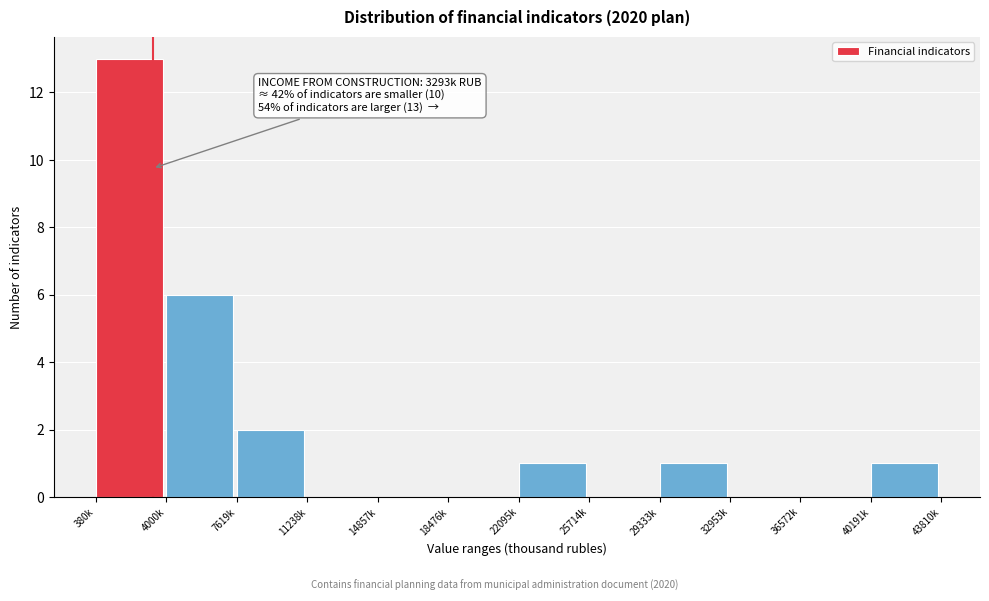

Reading right to left, list all the values displayed in this chart.

40191k=1	36572k=0	32953k=0	29333k=1	25714k=0	22095k=1	18476k=0	14857k=0	11238k=0	7619k=2	4000k=6	380k=13